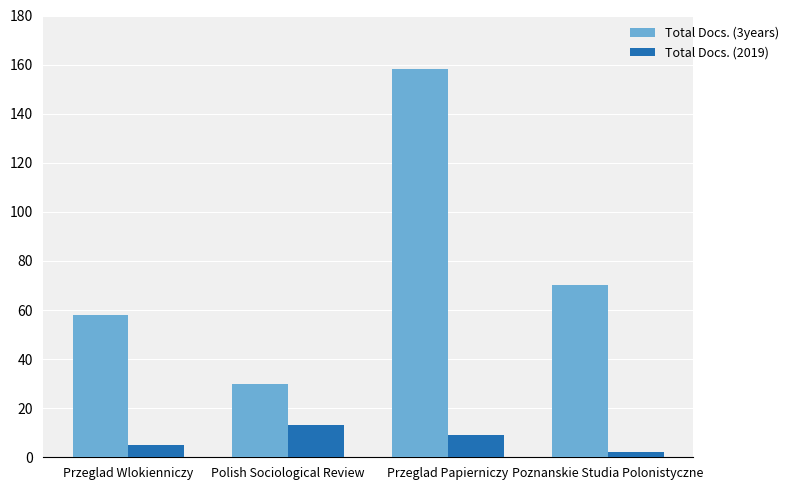

What is the difference between the second highest and second lowest values in the Total Docs. (2019) series?

4